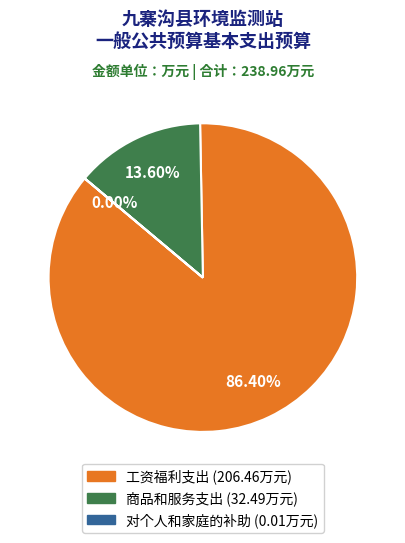

Which category has the biggest portion of the pie?

工资福利支出